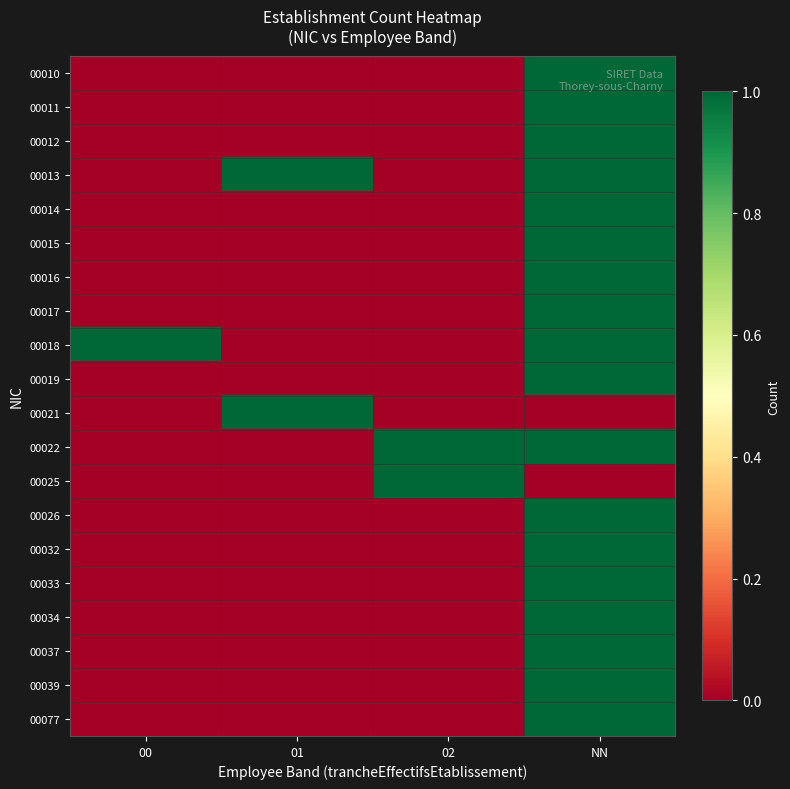

At NN, list the series in order from largest to smallest.

00010, 00018, 00014, 00016, 00011, 00012, 00013, 00015, 00017, 00019, 00022, 00026, 00032, 00033, 00034, 00037, 00039, 00077, 00021, 00025